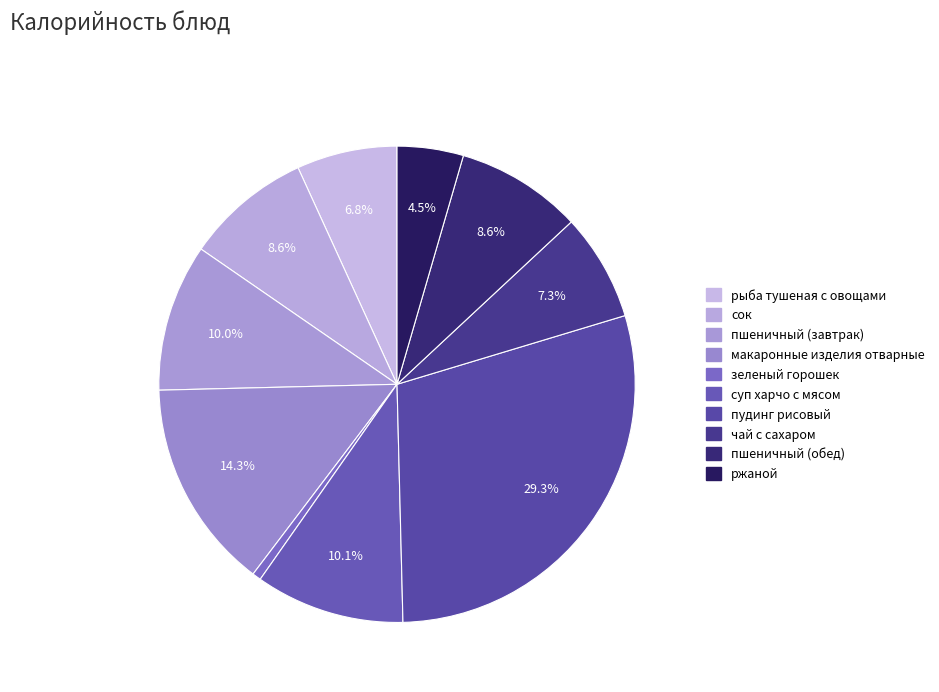

Which has a higher value, суп харчо с мясом or пшеничный (завтрак)?

суп харчо с мясом